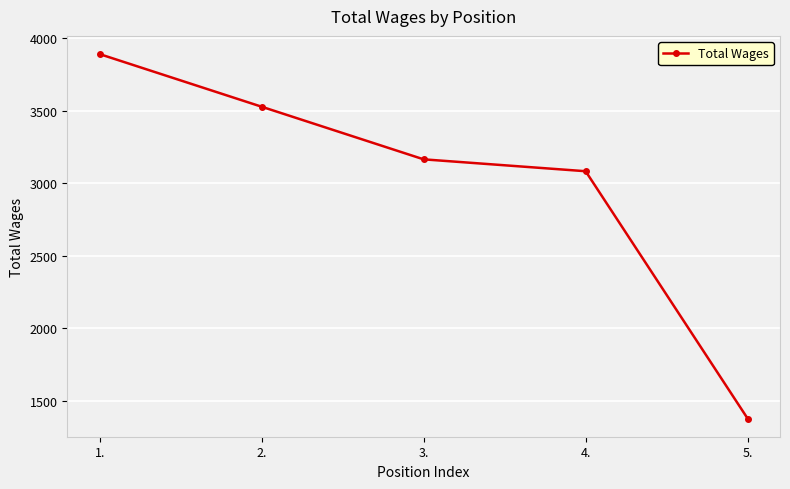

What is the difference between the maximum and minimum values?

2514